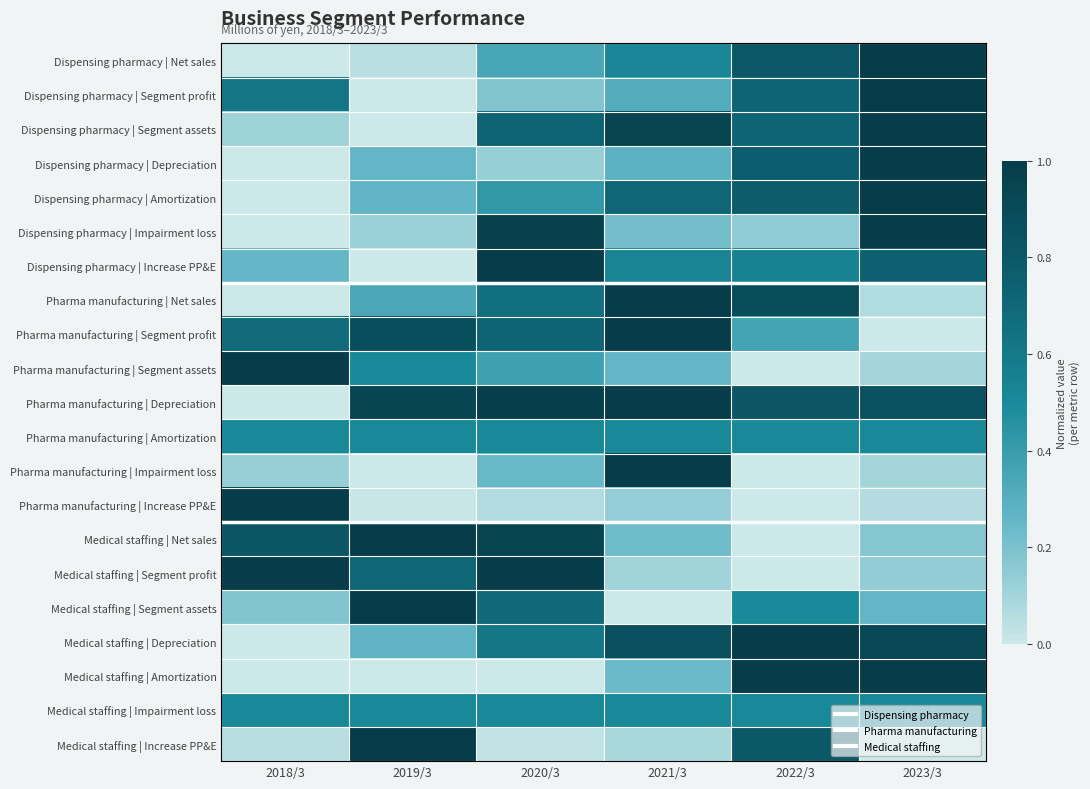

Between 2021/3 and 2023/3, which series saw the biggest shift?

Pharma manufacturing | Segment profit